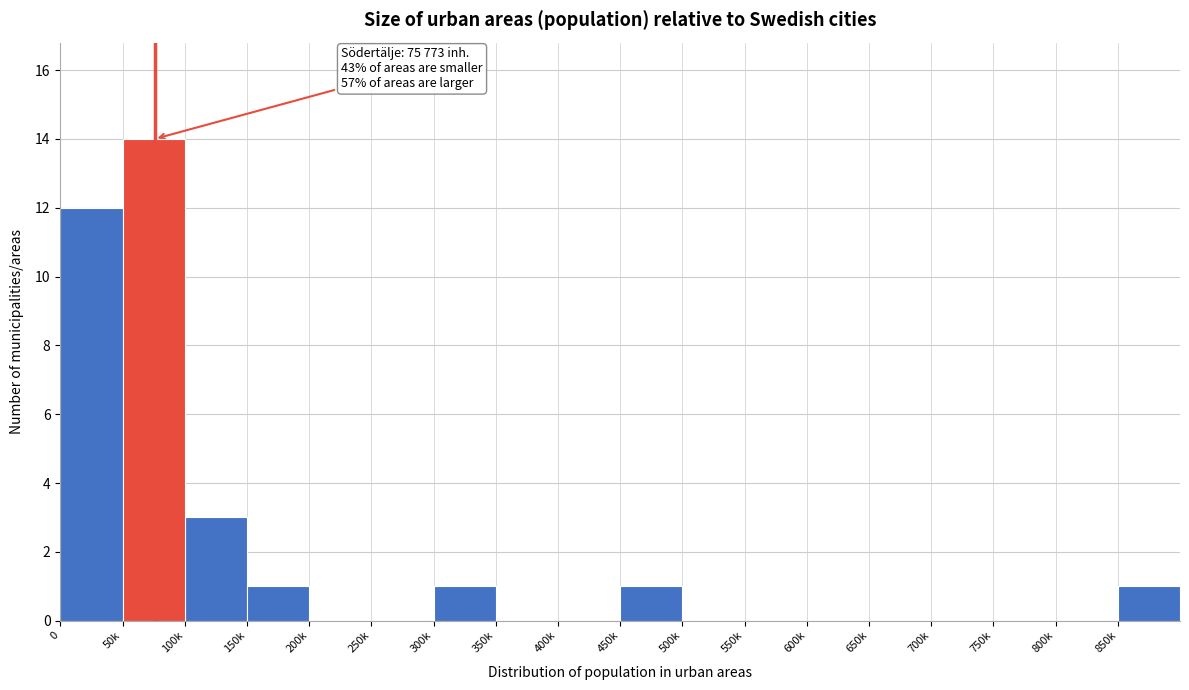

Reading left to right, list all the values displayed in this chart.

0=12	50k=14	100k=3	150k=1	200k=0	250k=0	300k=1	350k=0	400k=0	450k=1	500k=0	550k=0	600k=0	650k=0	700k=0	750k=0	800k=0	850k=1